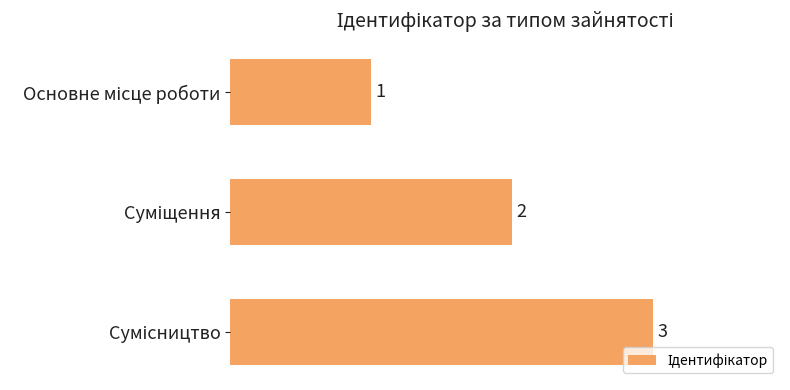

How many data points are less than 2?

1